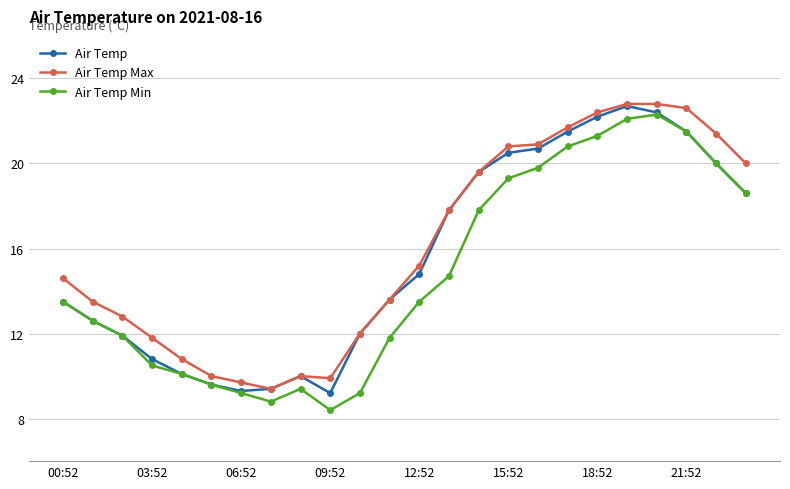

Which series has the largest total across all categories?

Air Temp Max